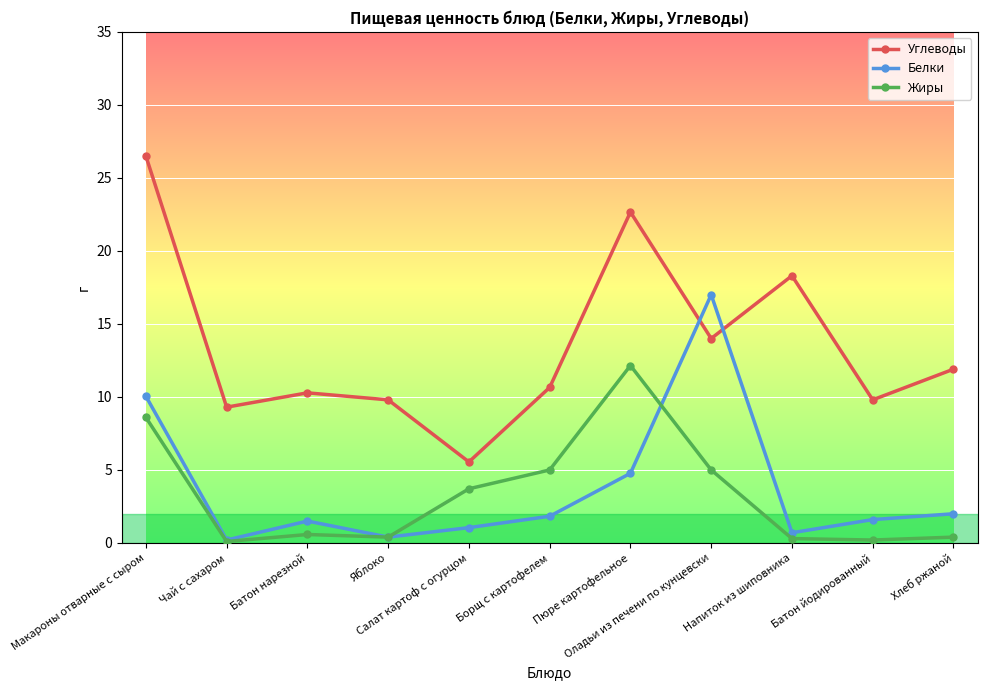

Which series has the largest range (max minus min)?

Углеводы